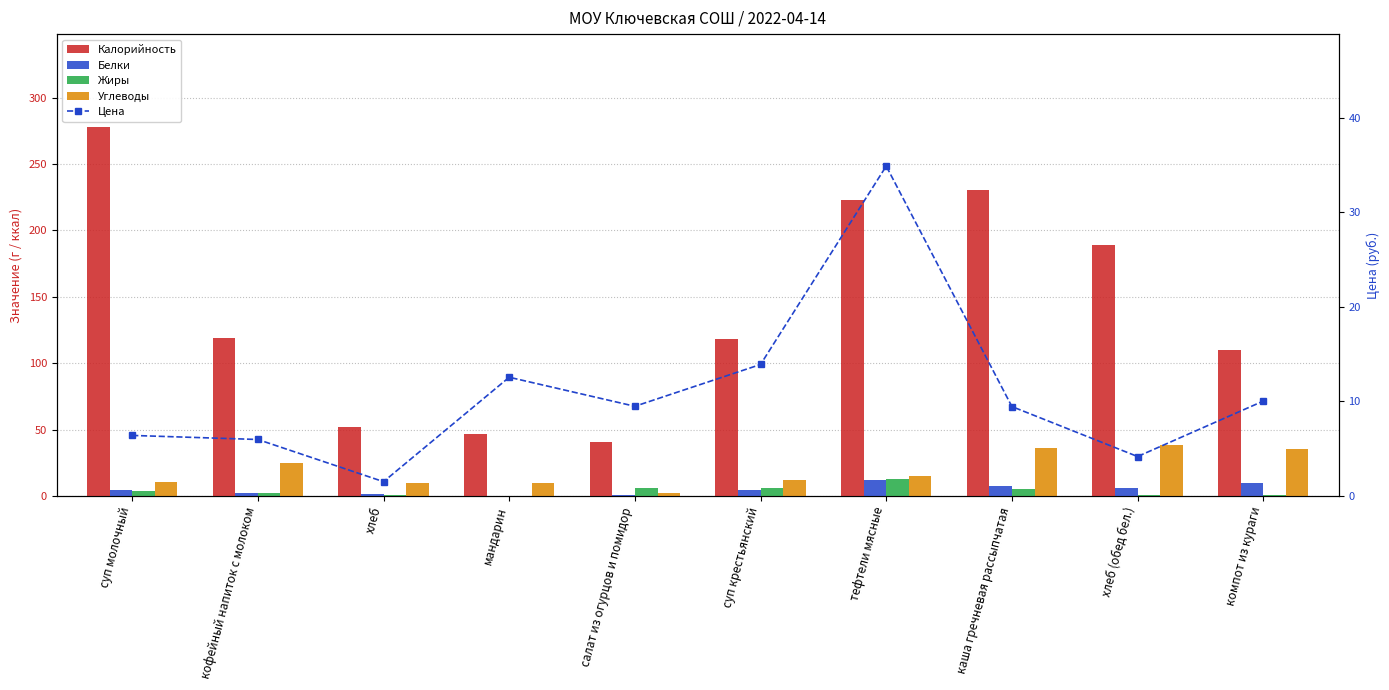

Which series has the largest total across all categories?

Калорийность